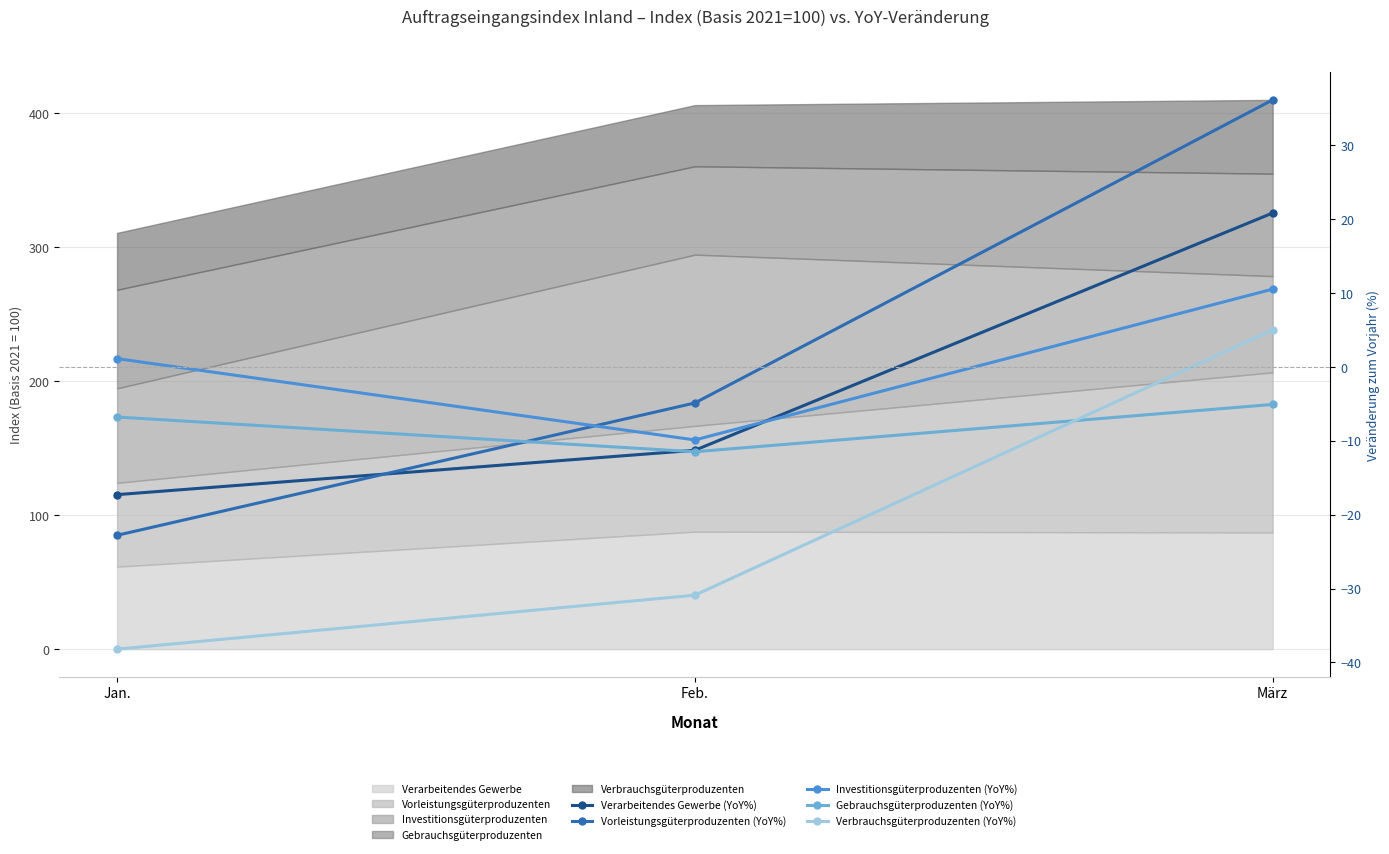

What is the average value of the Vorleistungsgüterproduzenten (YoY%) series?

2.8